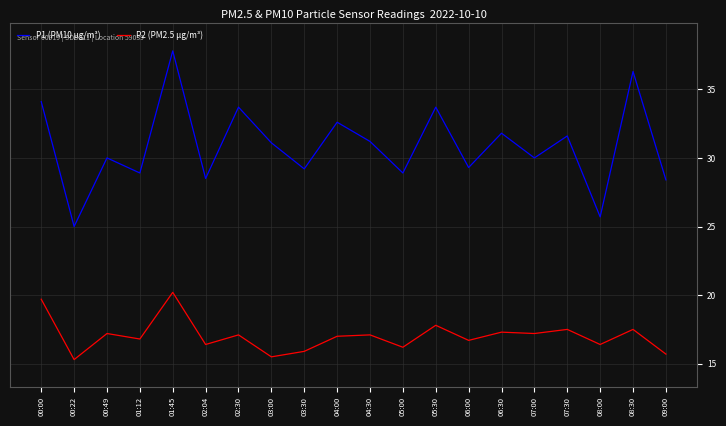

At 01:45, list the series in order from largest to smallest.

P1 (PM10 µg/m³), P2 (PM2.5 µg/m³)